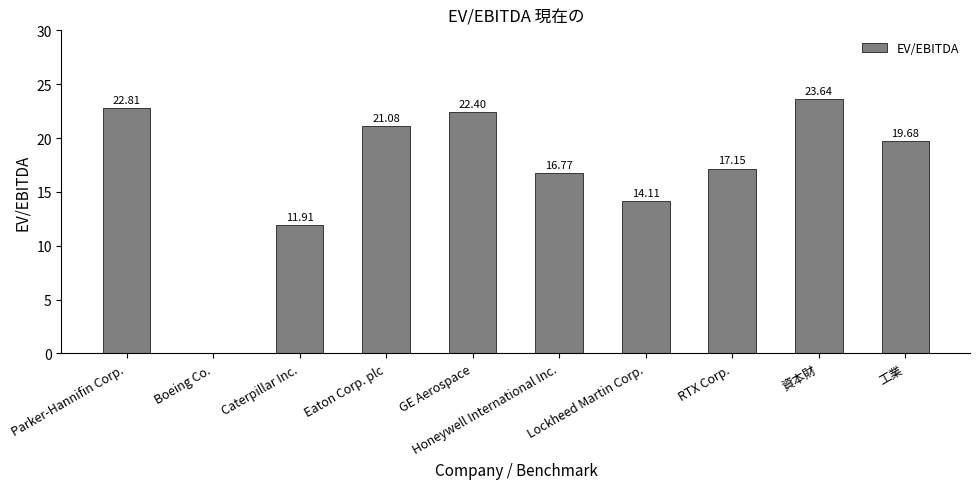

How many data points are above 19?

5